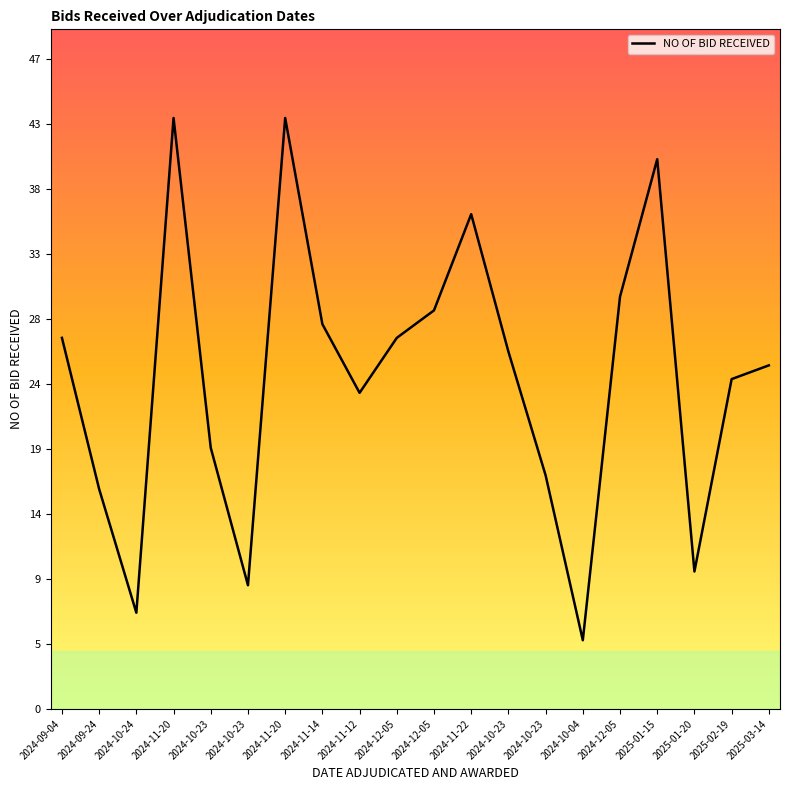

What is the difference between the values at 2024-12-05 and 2024-09-04?

2